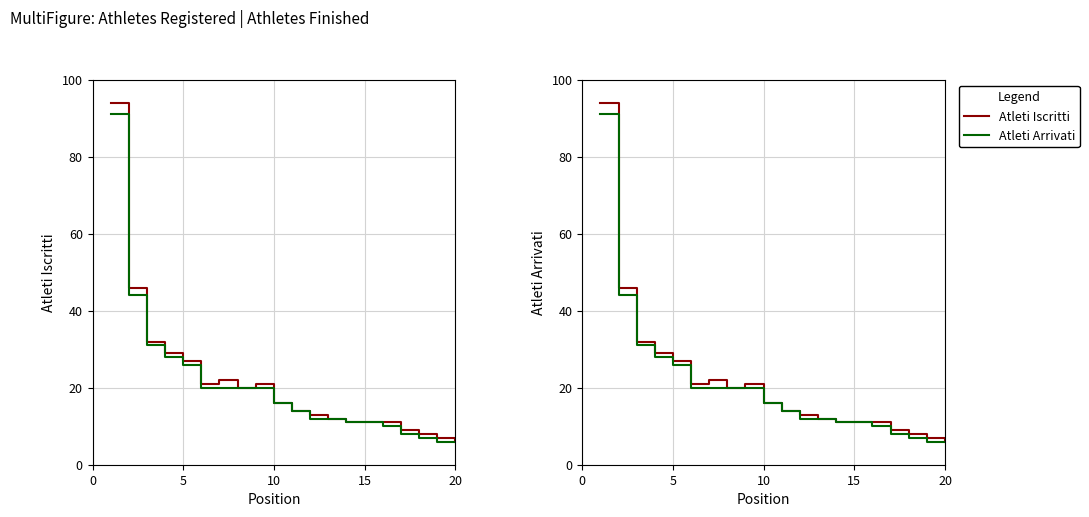

Does the chart display data point markers on the line(s)?

No